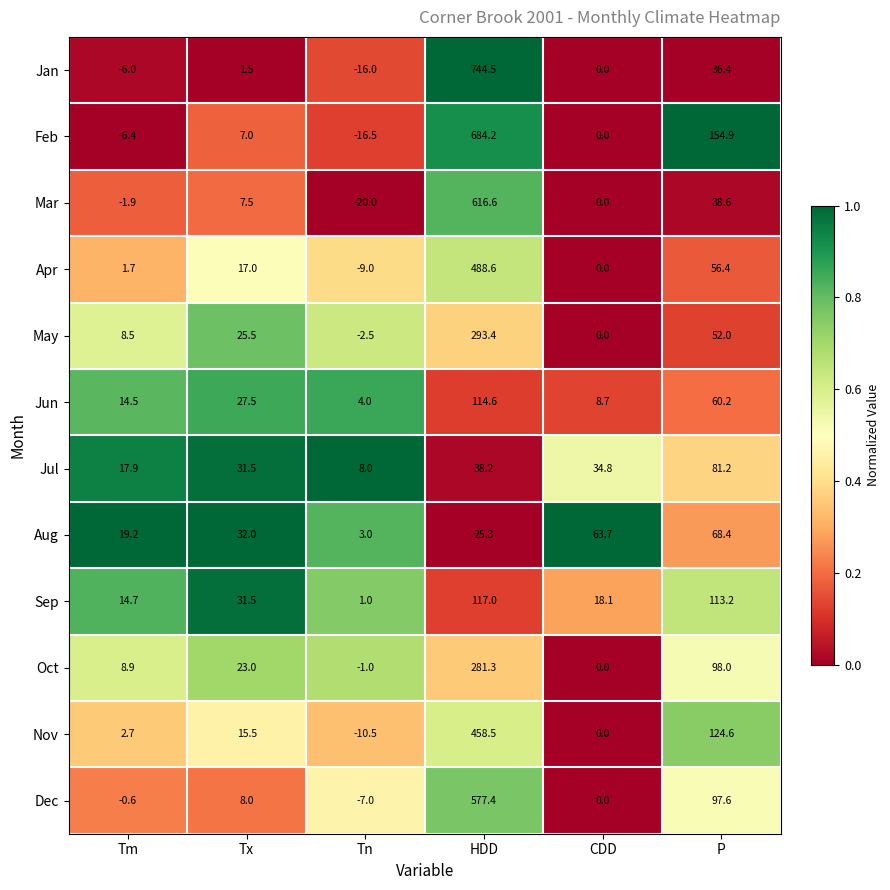

How many data points does each series have?

6